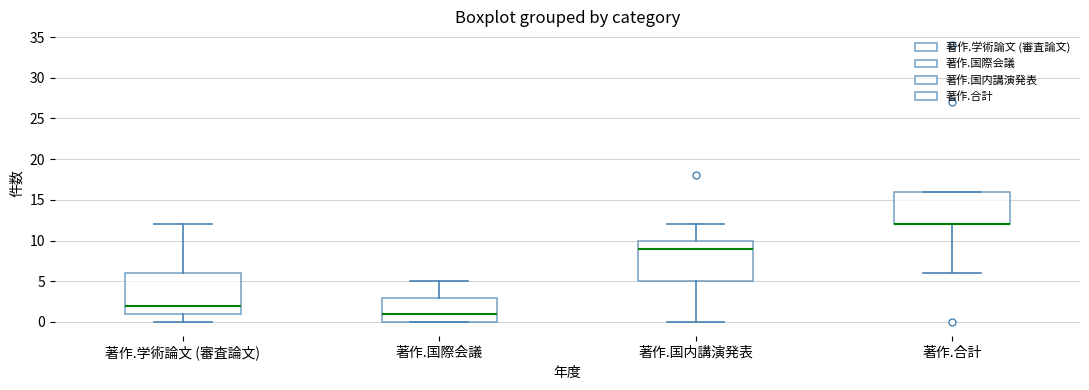

Where does the median line of the box for 著作.学術論文 (審査論文) sit on the y-axis? The values are not printed on the chart, so give them approximately, as read against the axis.

2